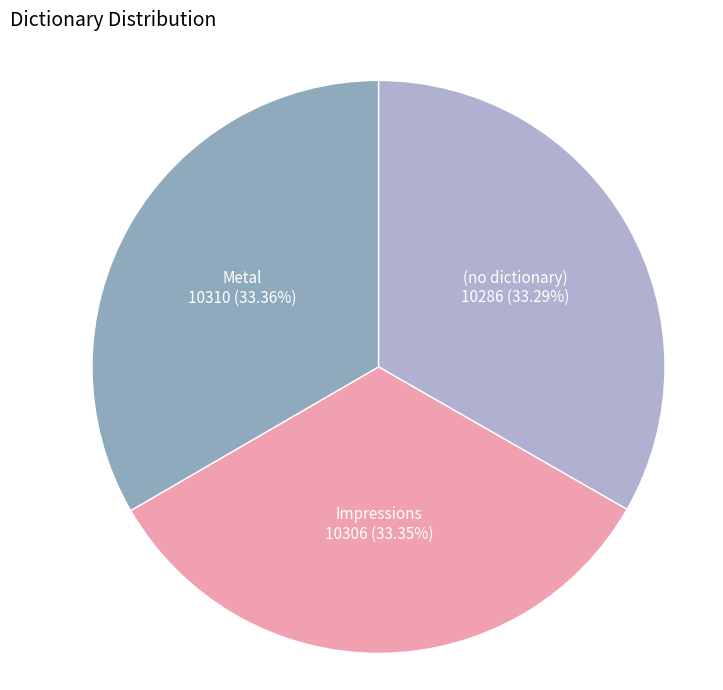

How many segments does this pie chart have?

3